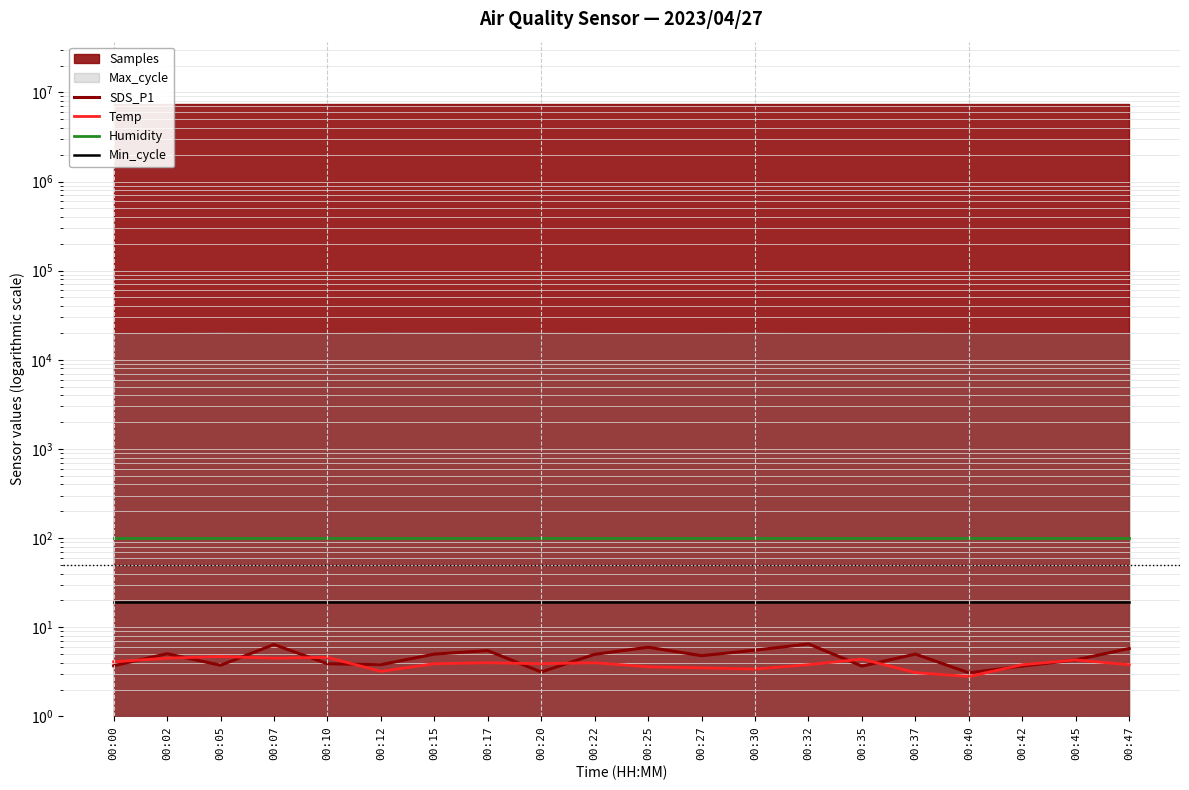

How many categories are shown in the chart?

20